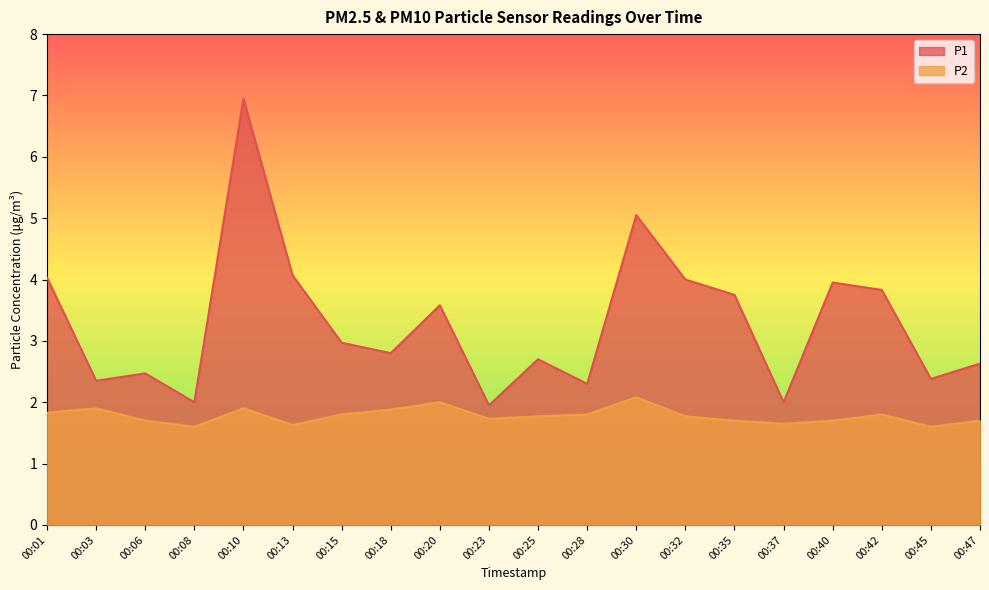

List the series in order of their overall mean, highest first.

P1, P2